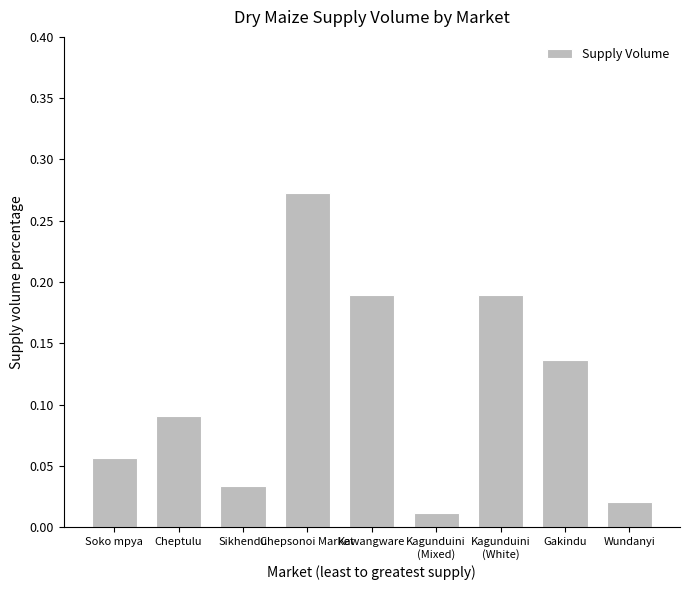

The chart shows a value of 0.3 at Kawangware. True or false?

False